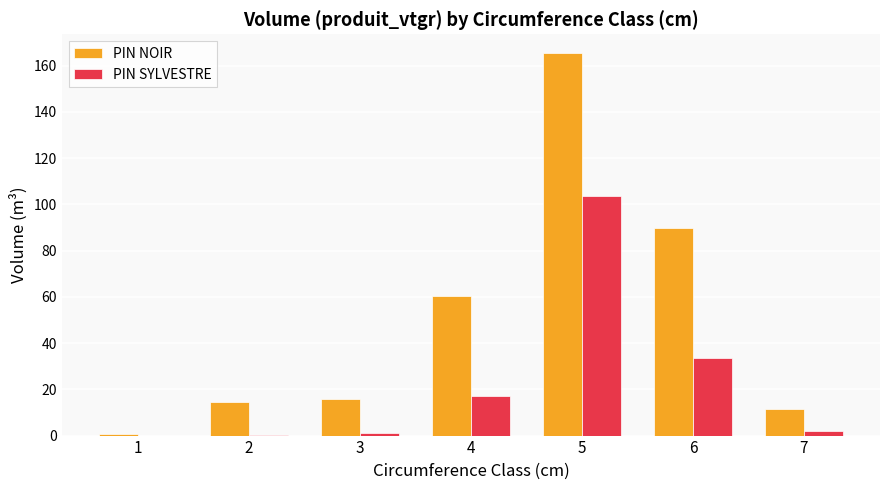

What is the sum of all PIN NOIR values?

357.6